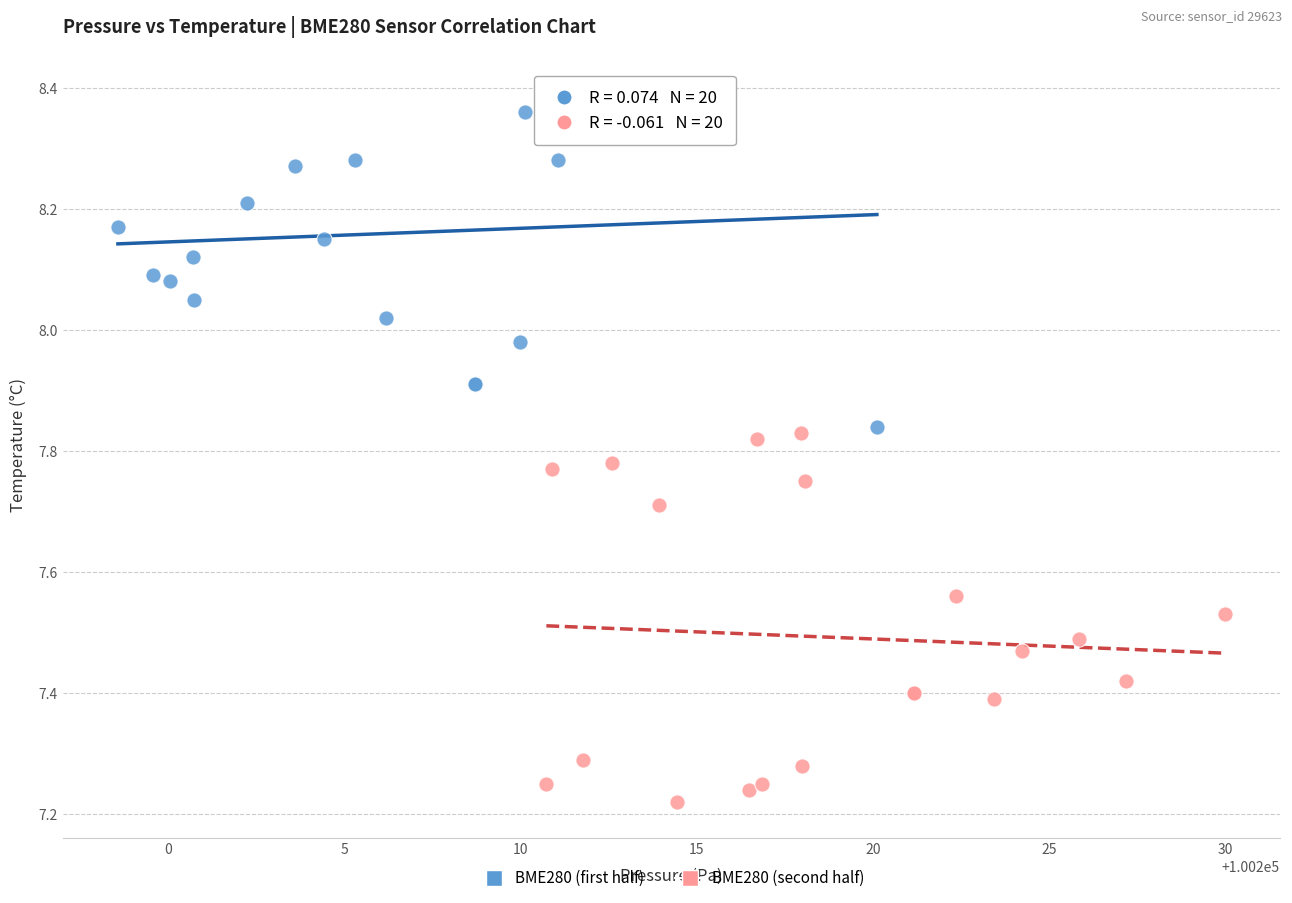

Which series reaches the maximum Y coordinate?

BME280 (first half)